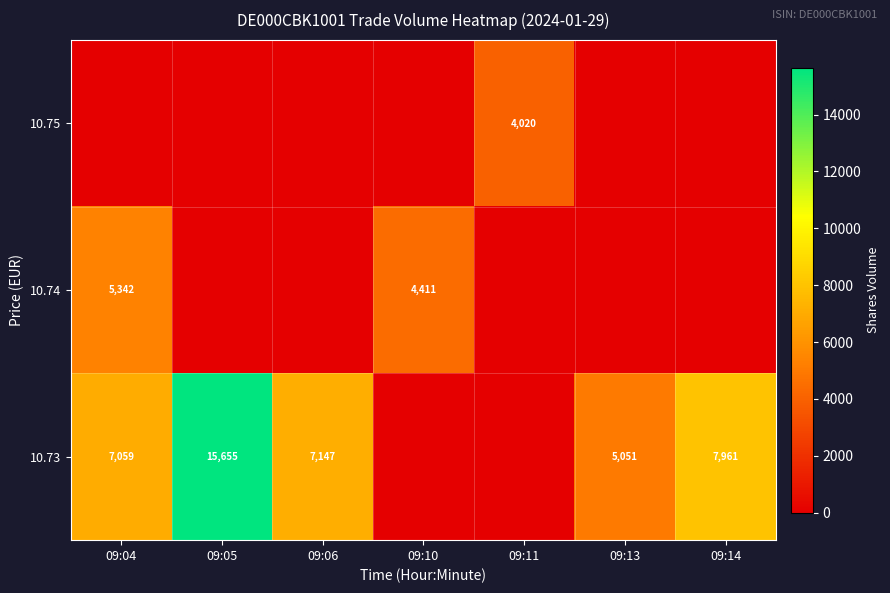

Is it true that 10.75 equals 4020 at 09:11?

True